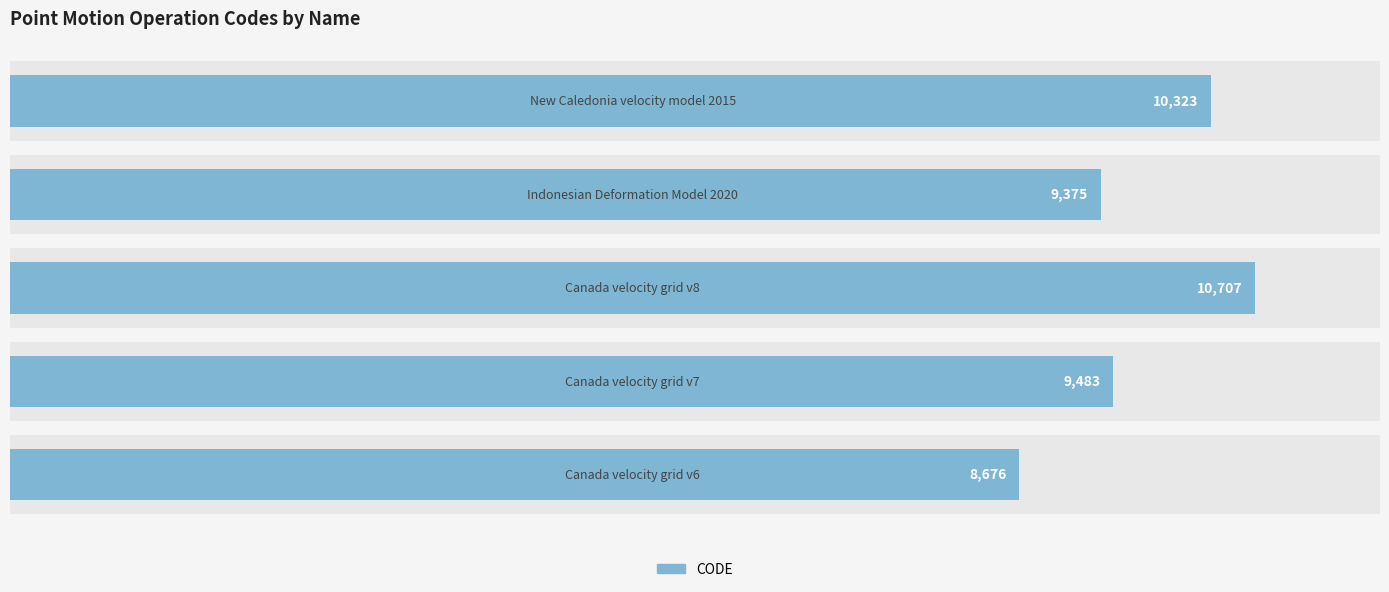

Reading left to right, what are all the values shown in this chart?

8676	9483	10707	9375	10323